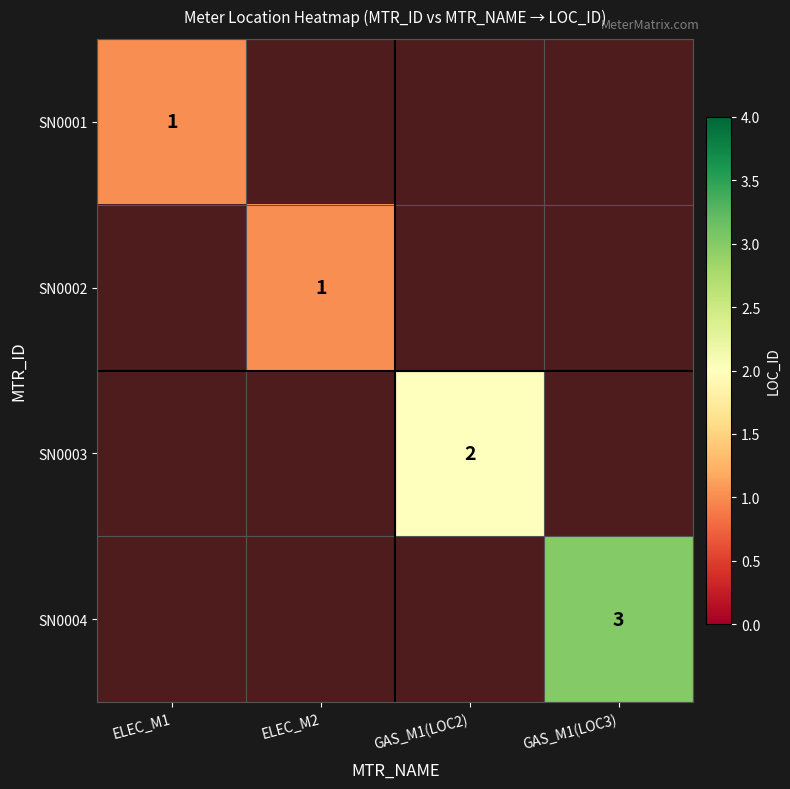

Rank the series by their average value, from lowest to highest.

SN0001, SN0002, SN0003, SN0004